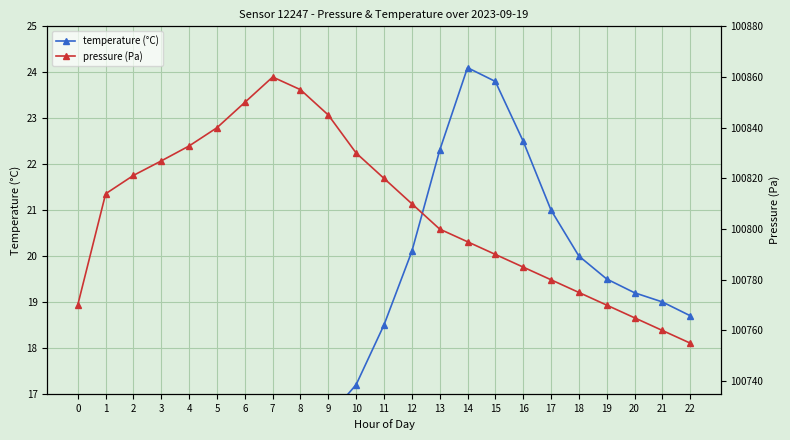

True or false: pressure (Pa) and temperature (°C) intersect in this chart.

False